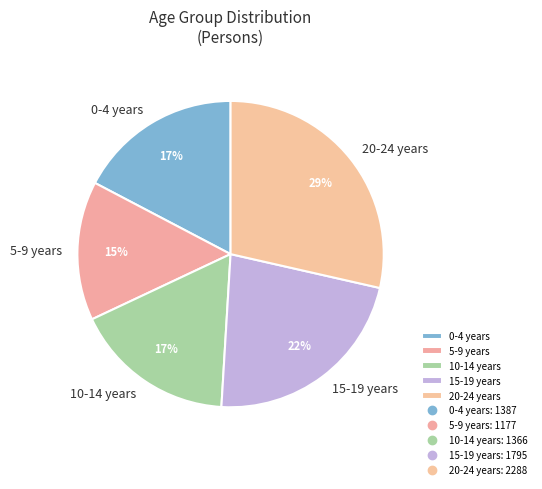

To the nearest percent, what is the combined percentage of 5-9 years and 10-14 years?

32%